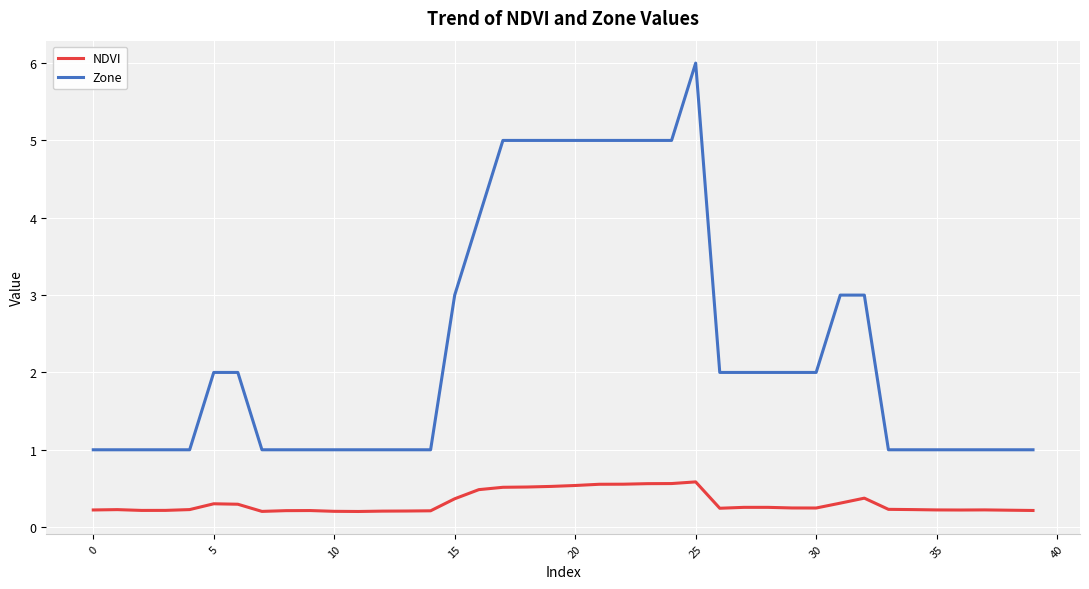

What are all the series names shown in the legend?

NDVI, Zone